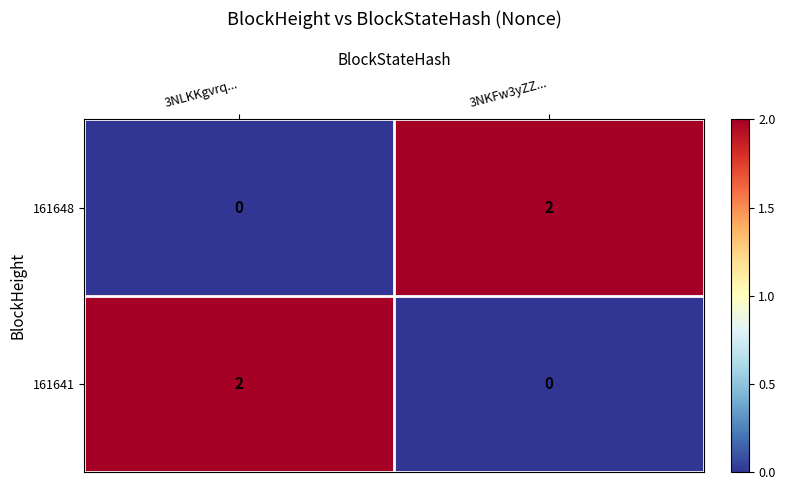

The 161641 series shows 1 at 3NKFw3yZZ.... True or false?

False